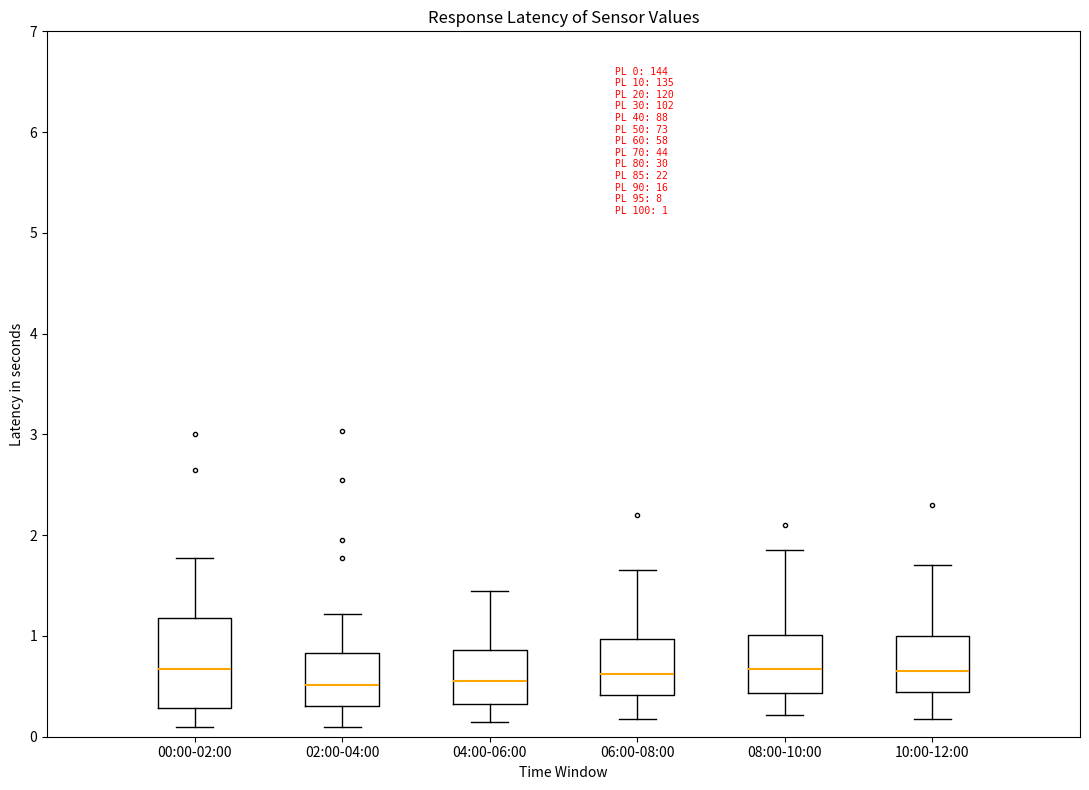

Comparing the boxes themselves (not the whiskers), which one is the tallest?

00:00-02:00